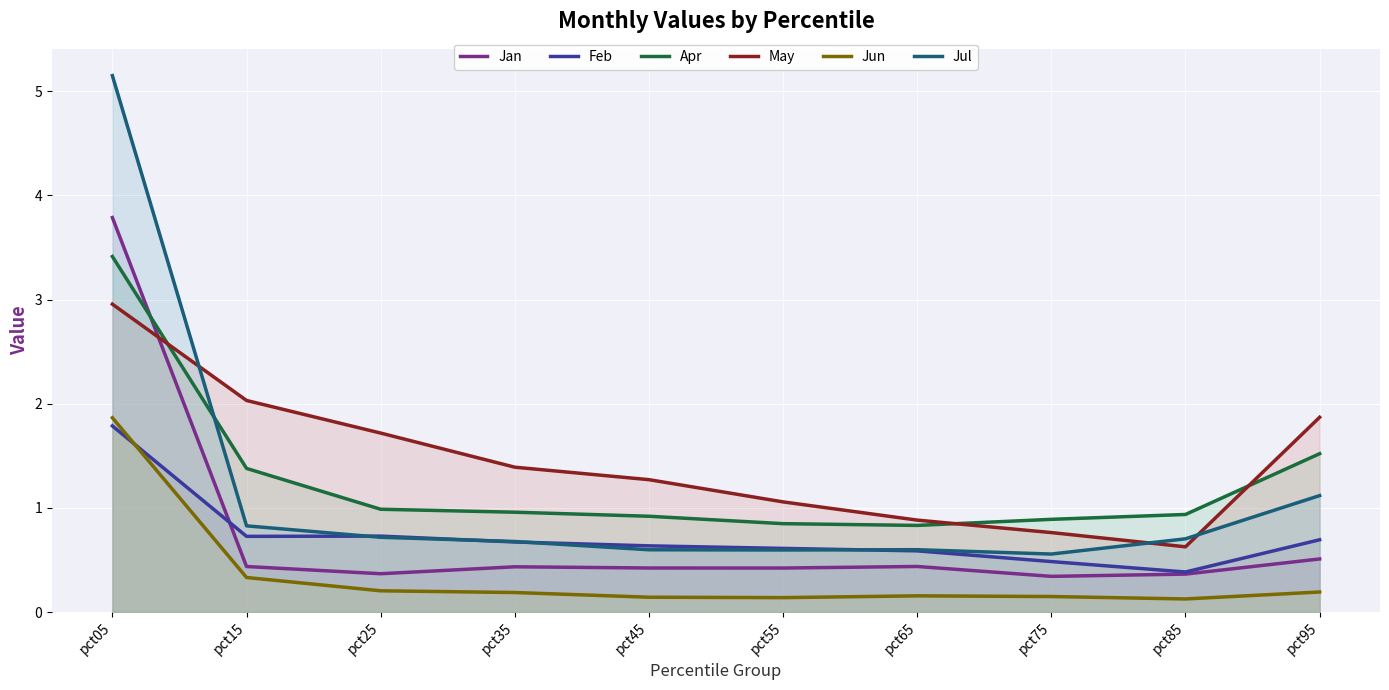

The May series shows 1.8 at pct35. True or false?

False